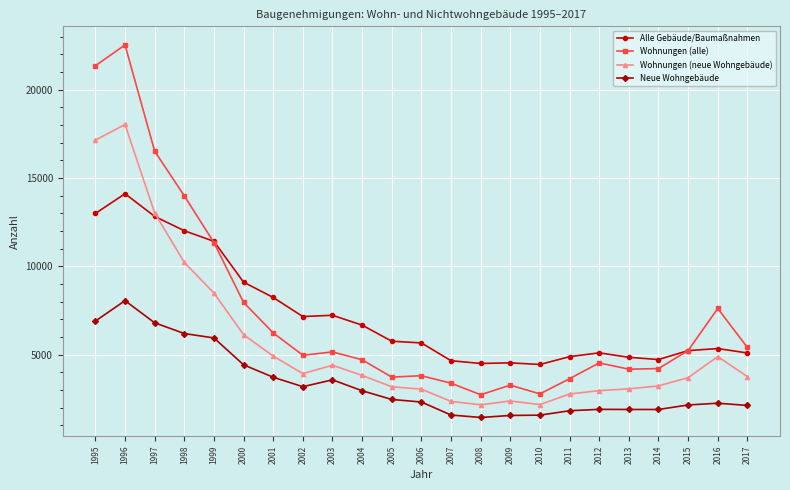

What is the difference between the maximum and minimum values in the Wohnungen (alle) series?

19805